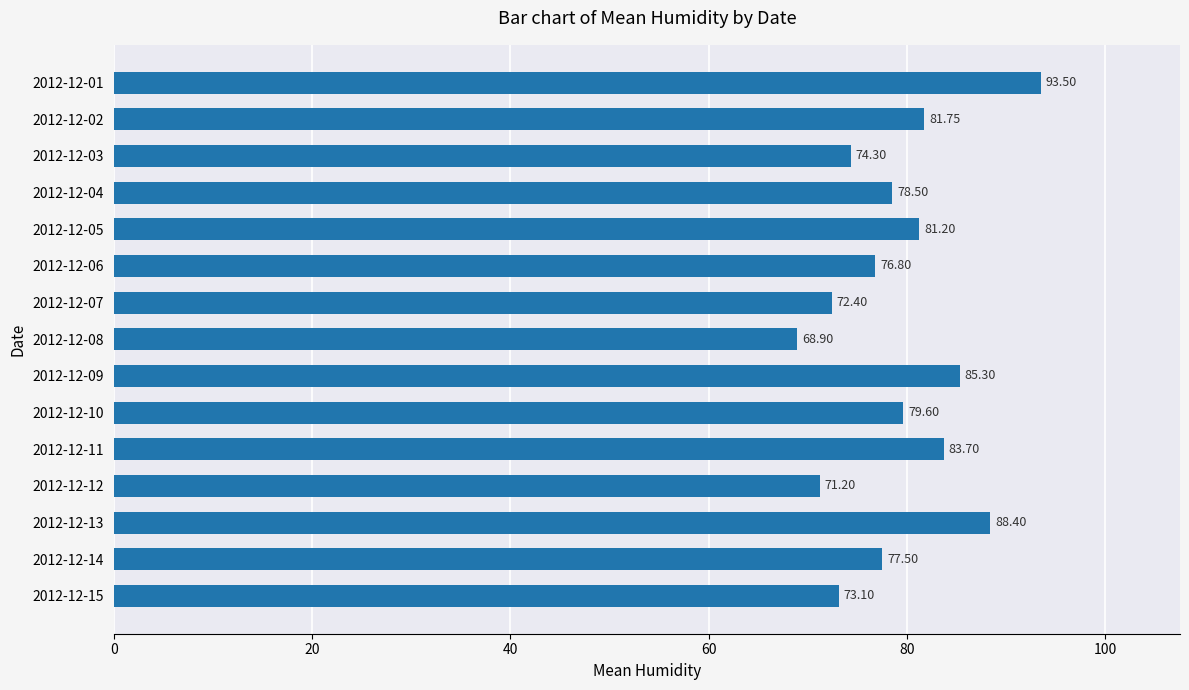

What is the difference between the second highest and minimum values?

19.5